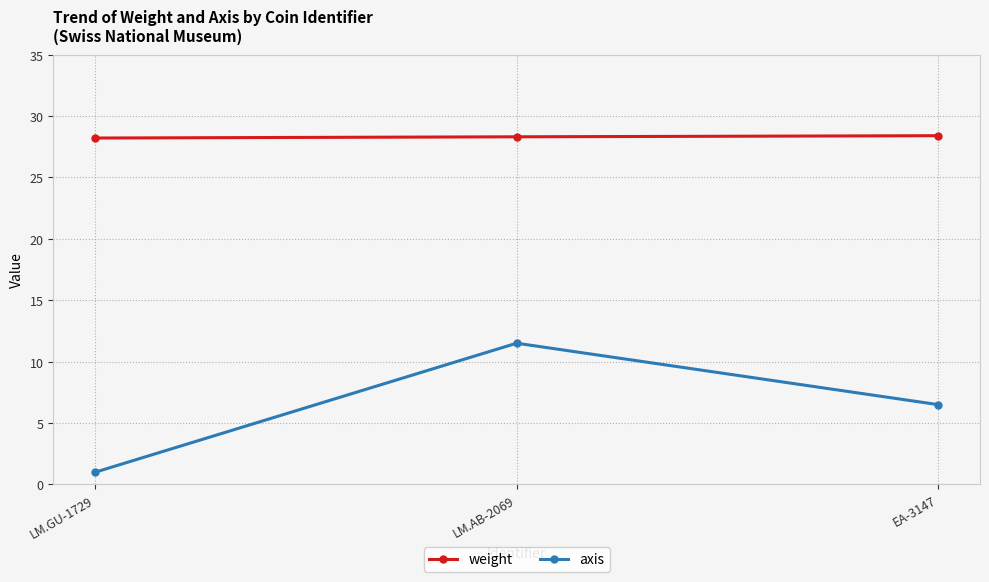

At which category is the sum across all series the highest?

LM.AB-2069